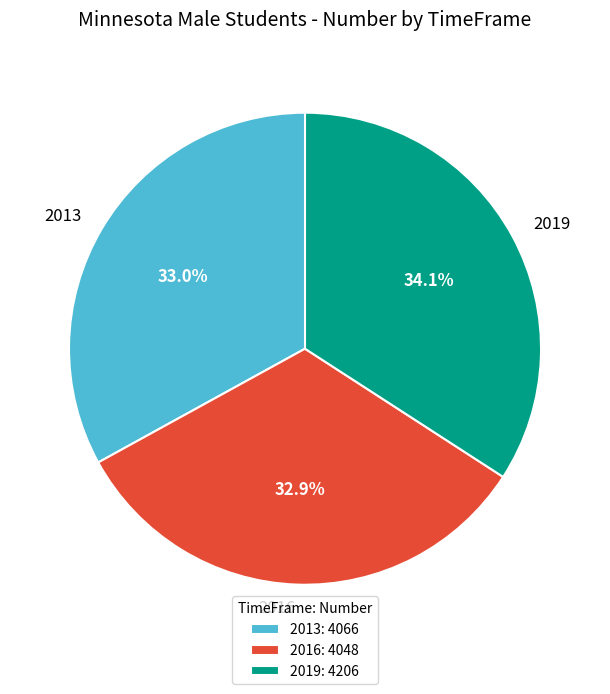

Does any single category account for the majority?

No